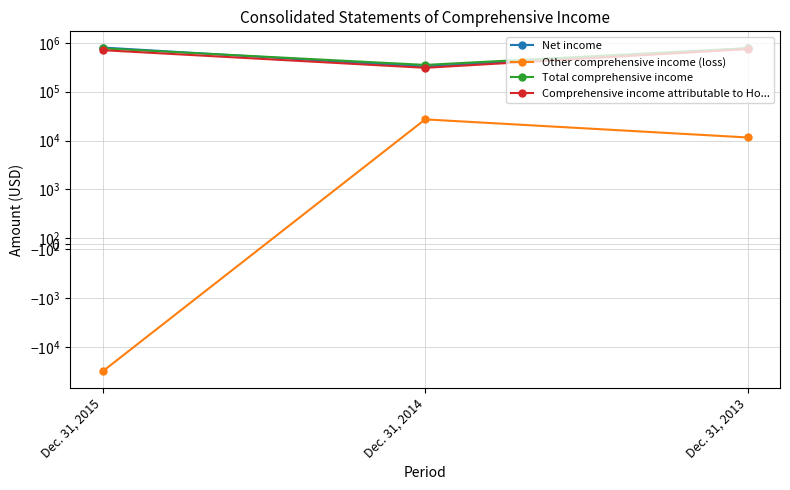

What is the difference between the maximum and second lowest values in the Comprehensive income attributable to Ho... series?

37037